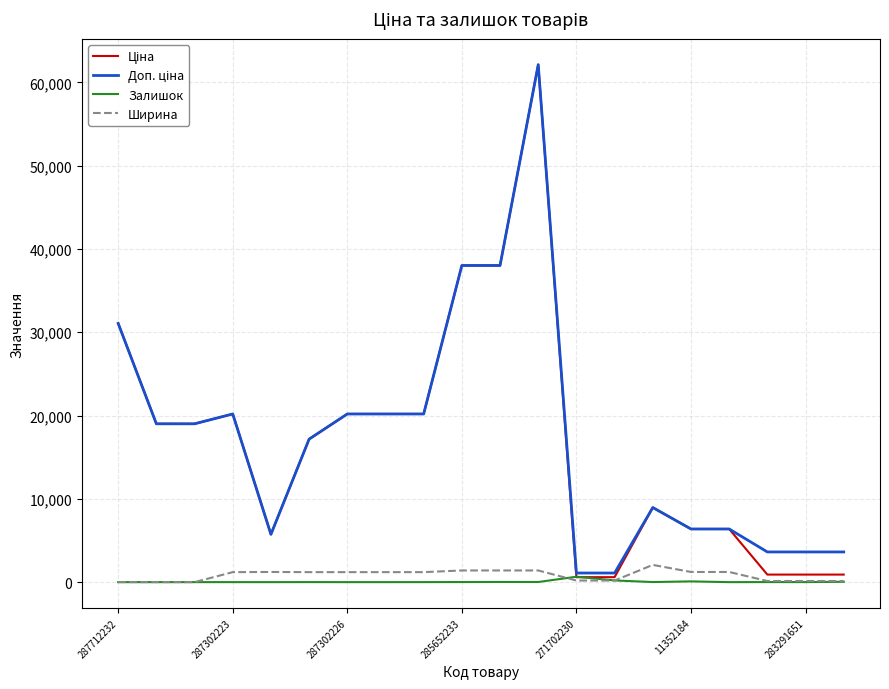

What is the maximum value for Ширина?

2070.0